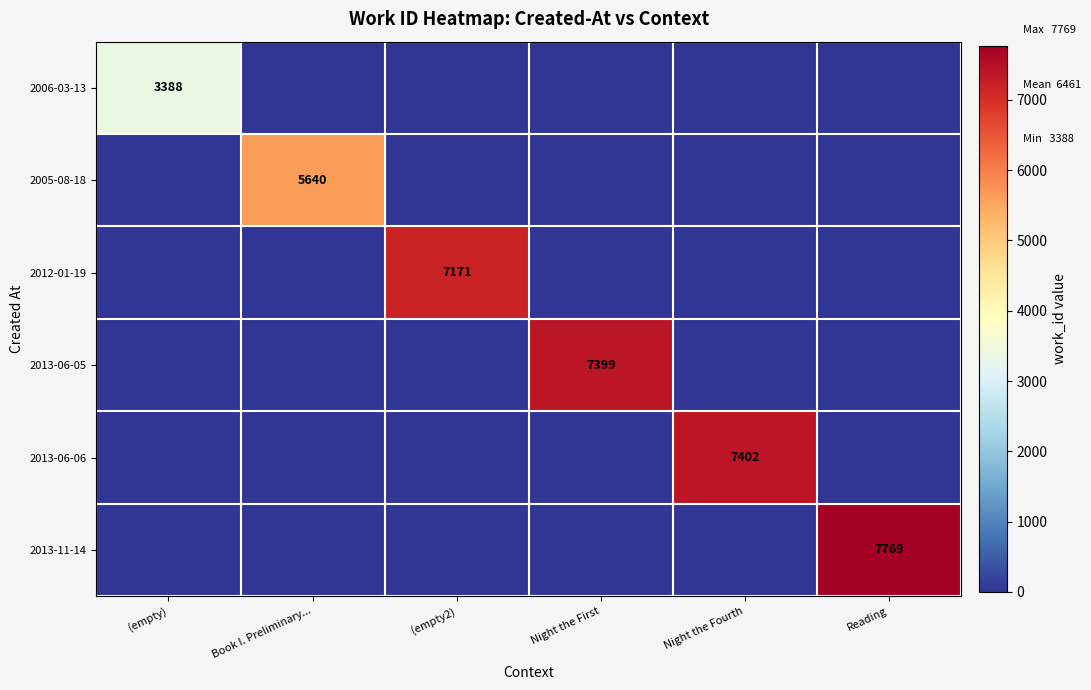

The 2013-06-06 series shows 5125 at Night the Fourth. True or false?

False